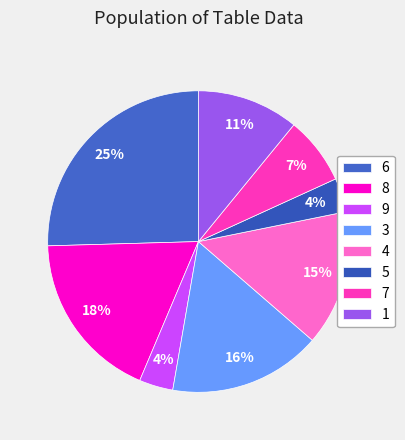

Is there any slice that represents more than half of the pie?

No